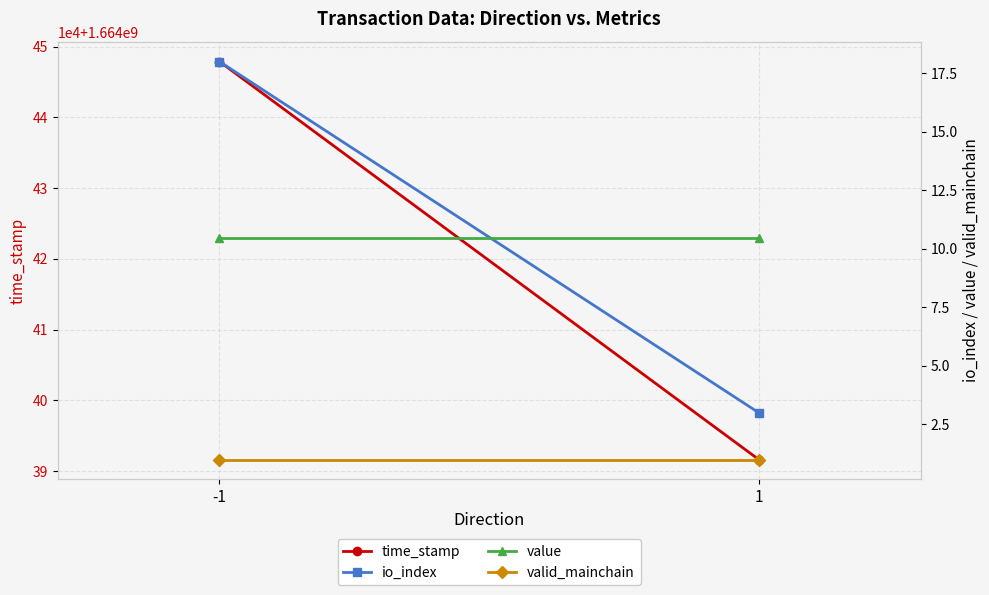

The time_stamp series shows 2936321964.6 at 1. True or false?

False